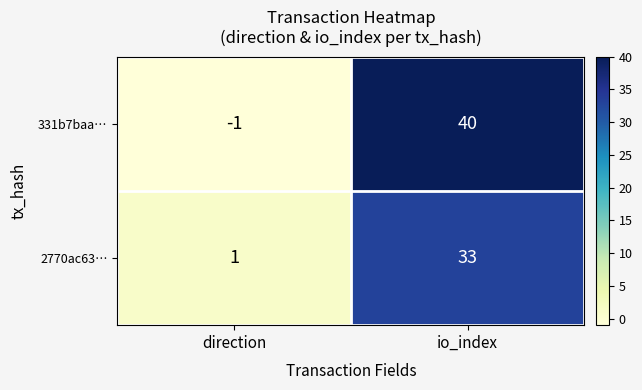

True or false: 331b7baa… has a value of -2 at direction.

False